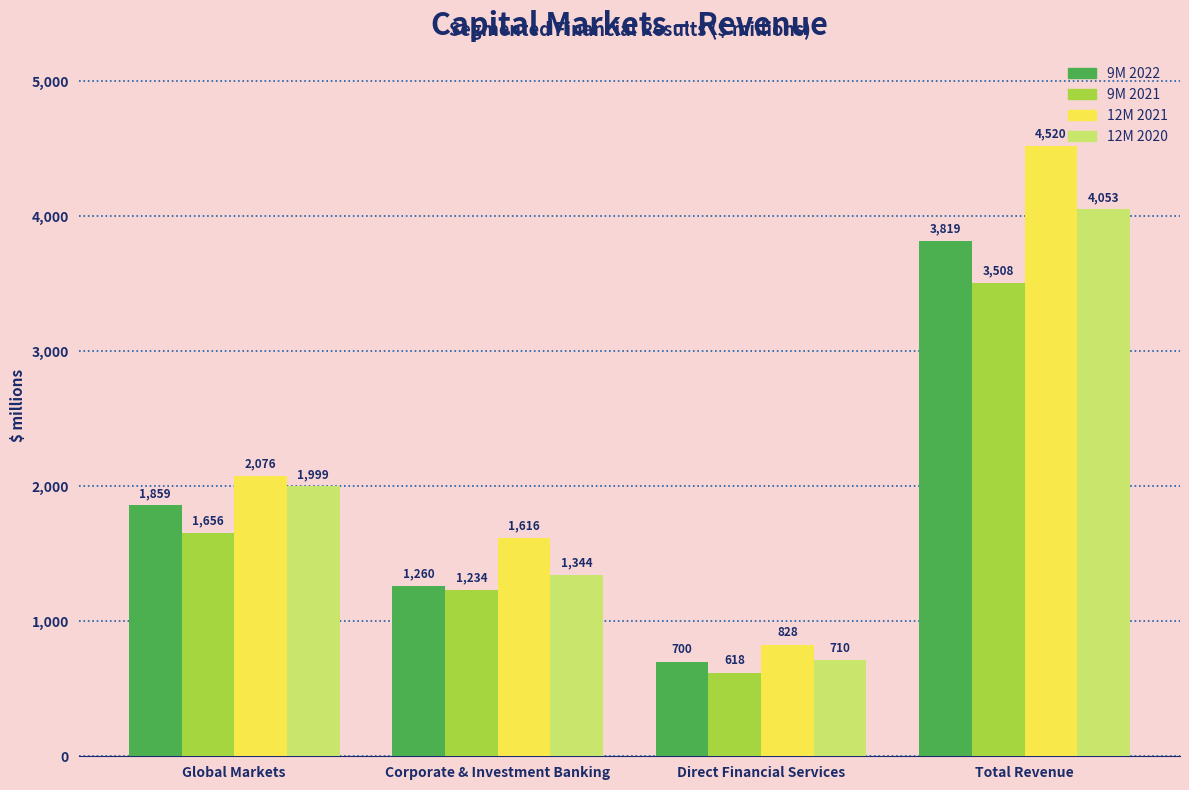

Which series has the largest total across all categories?

12M 2021